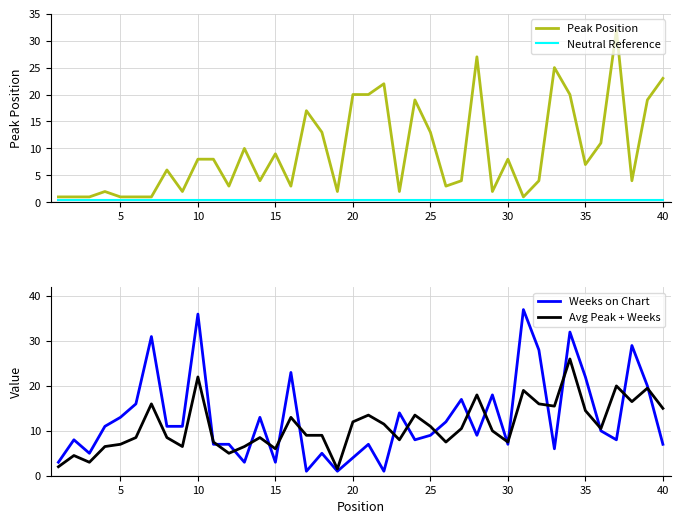

After their last crossing, which series has the higher values: Weeks on Chart or Avg Peak + Weeks?

Avg Peak + Weeks